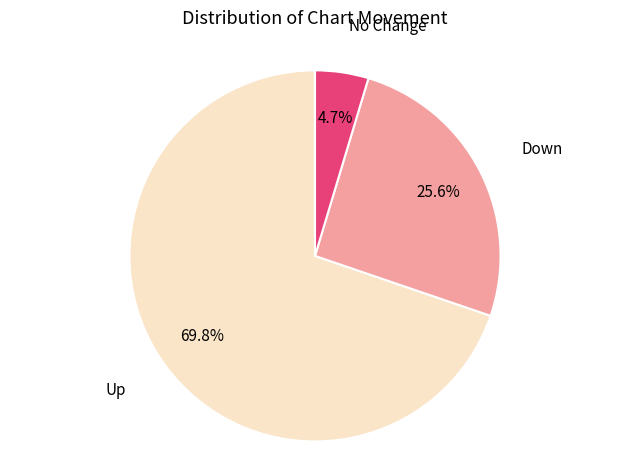

Is there any slice that represents more than half of the pie?

Yes